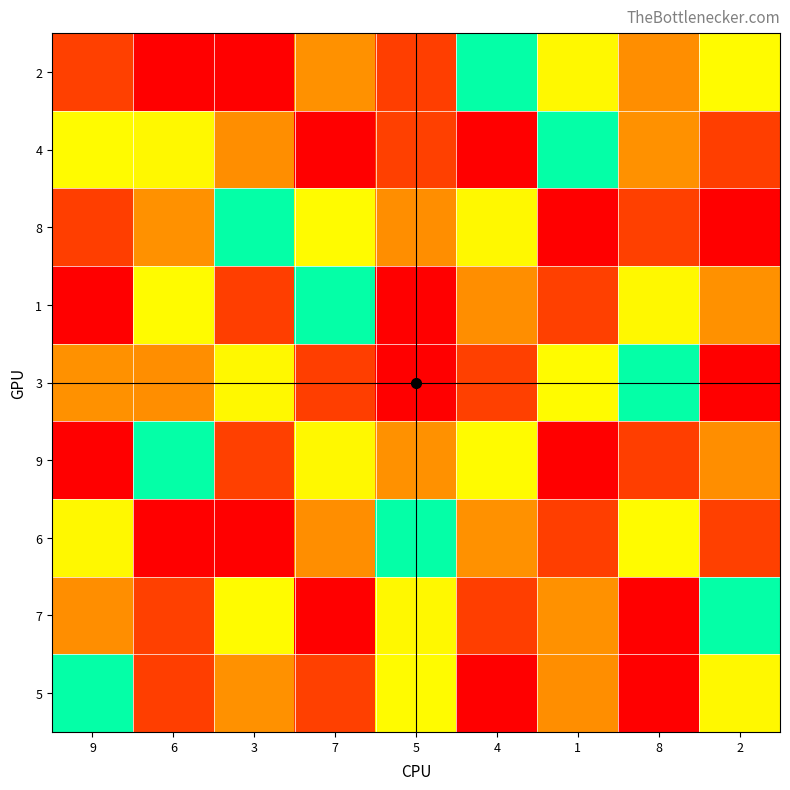

What is the minimum value shown in the chart?

1